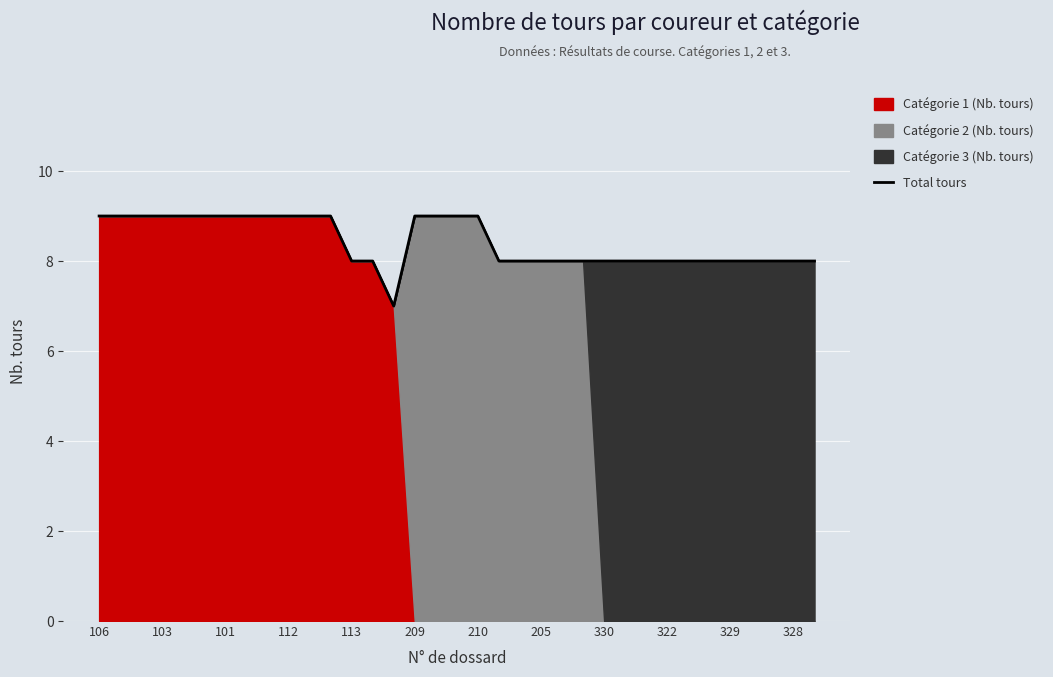

How many lines are shown in the chart?

1